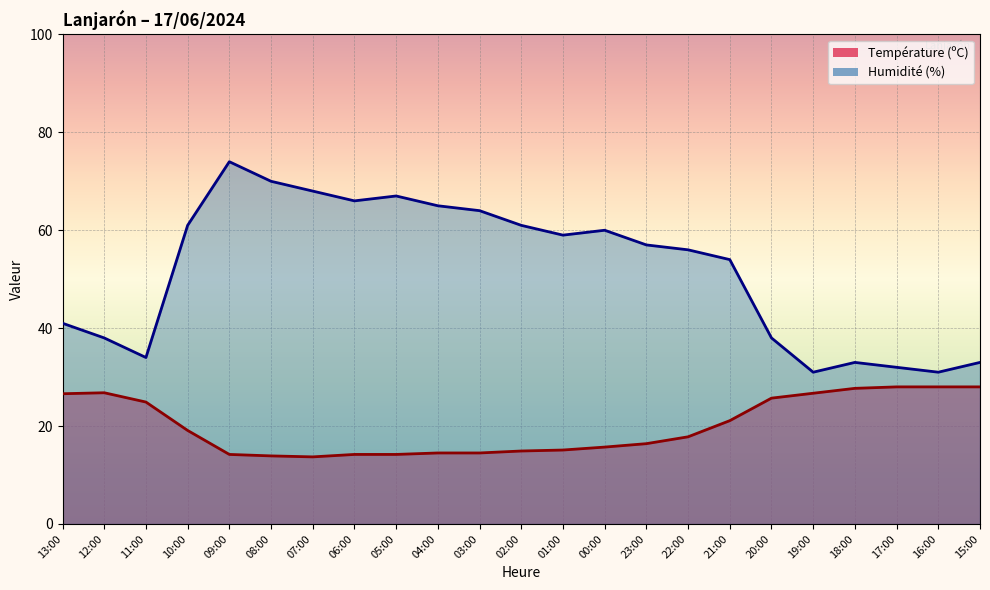

Which series has the largest range (max minus min)?

Humidité (%)